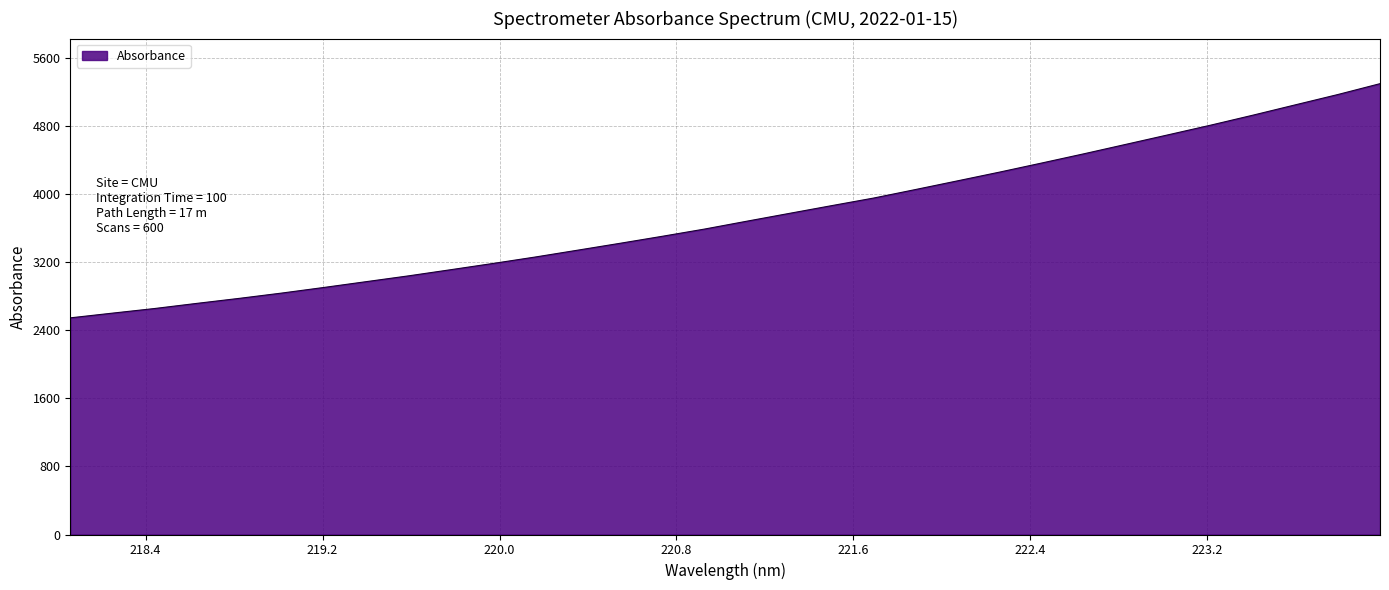

What is the greatest value displayed?

5299.8